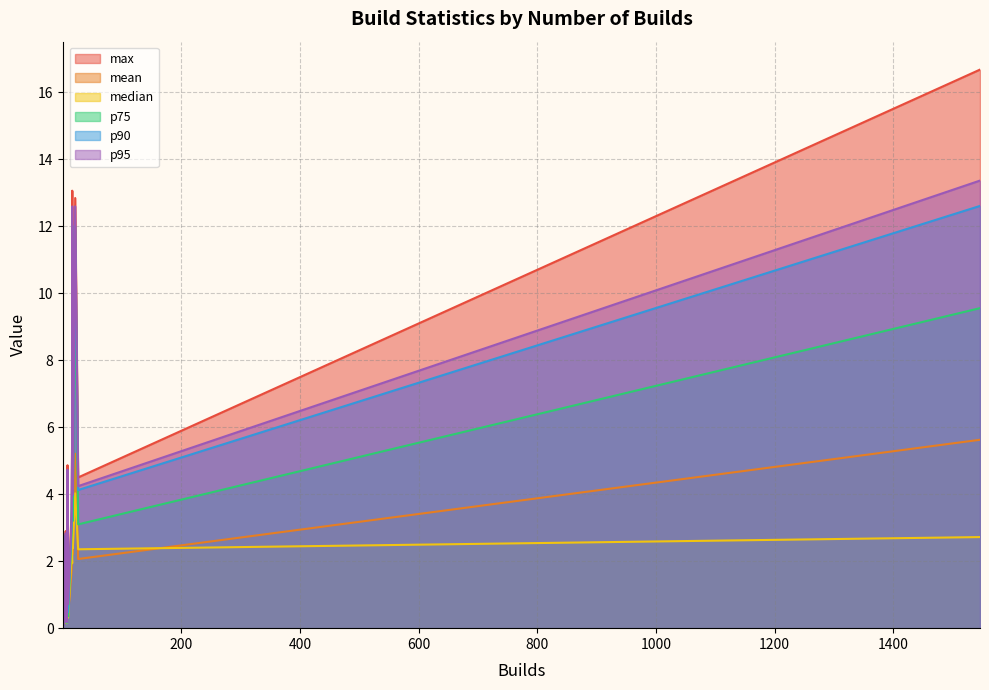

What is the average value of the median series?

1.5